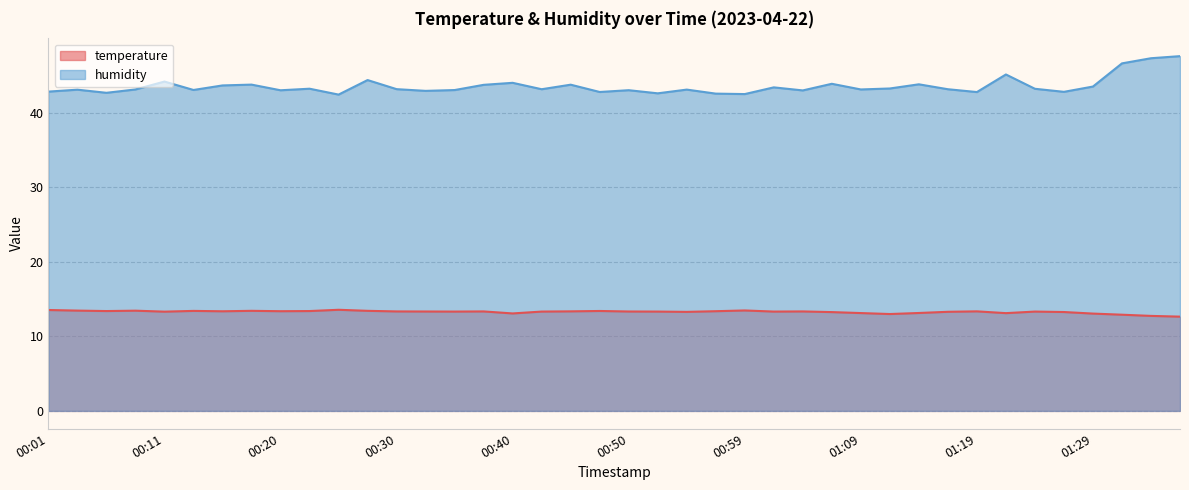

Does the chart have visible grid lines?

Yes